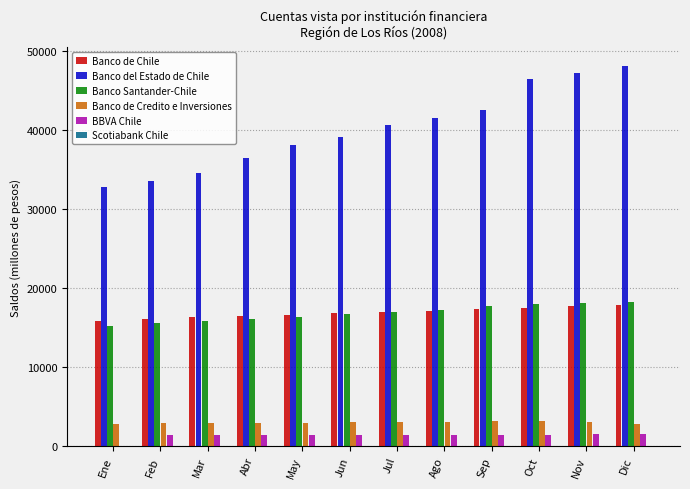

How many positive values does the BBVA Chile series have?

11